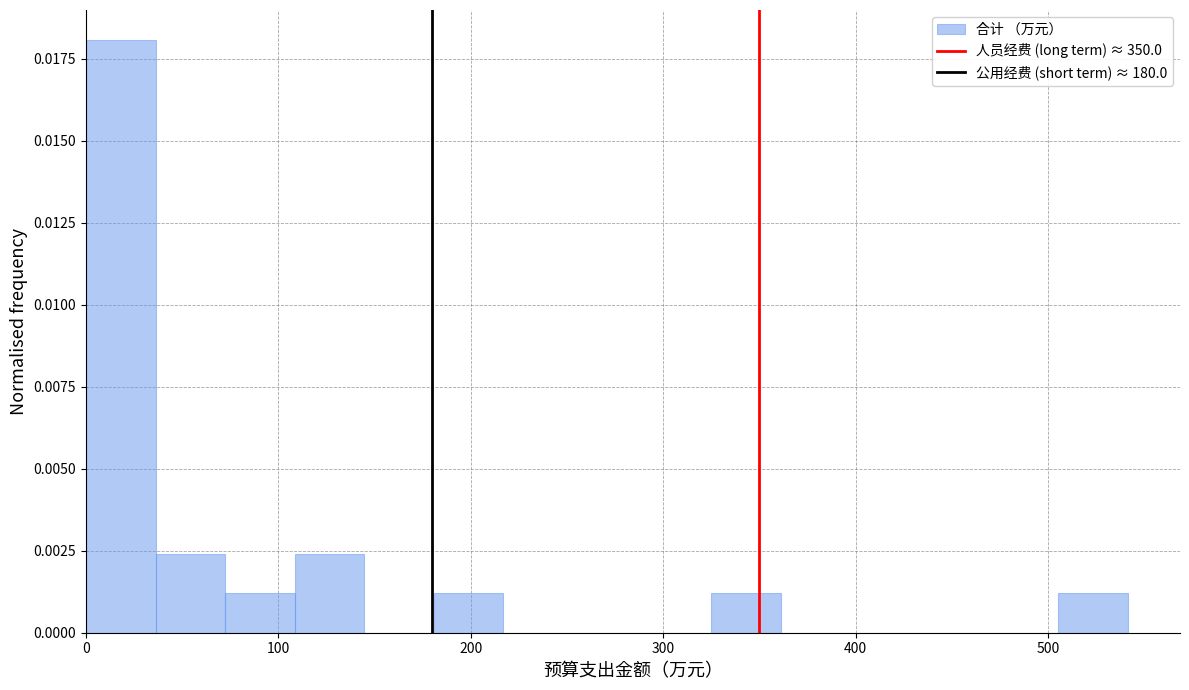

Around what value on the x-axis is the tallest bar? Give the approximate position of its centre, as read against the axis.

20